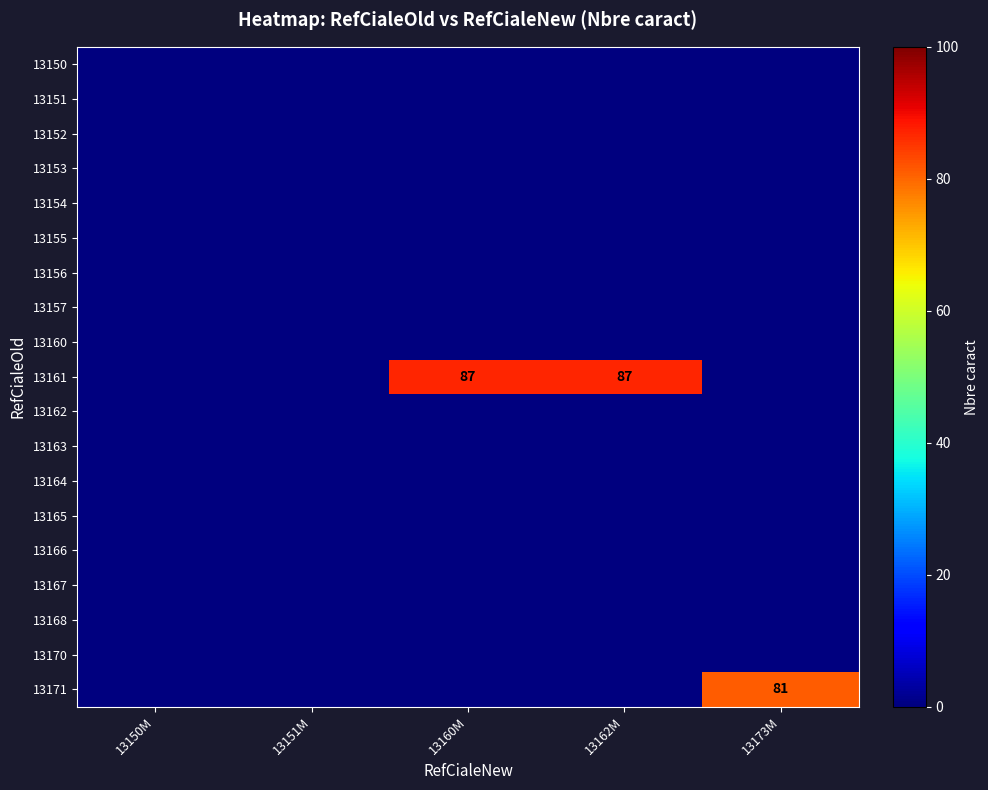

At how many categories does at least one series exceed 50?

3